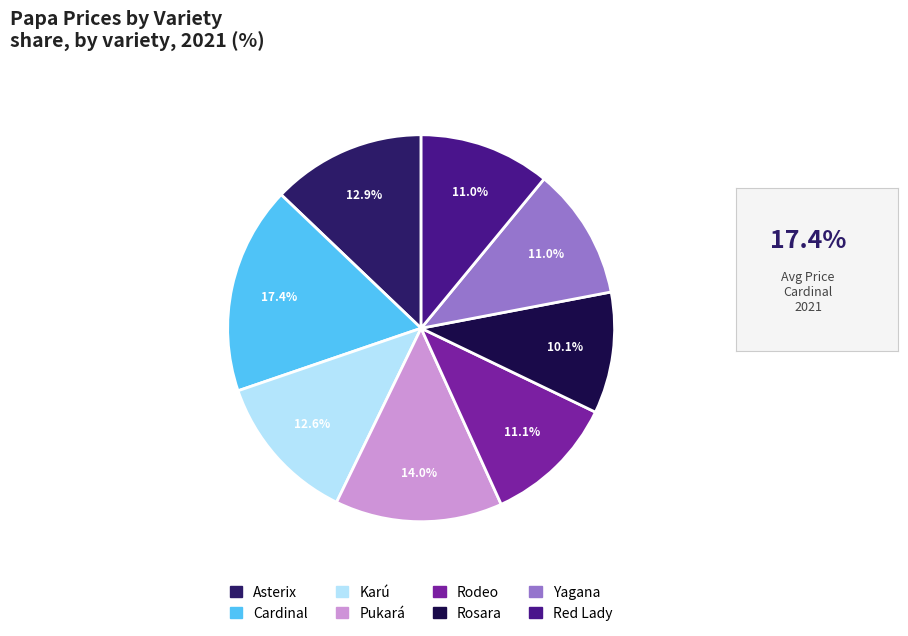

To the nearest percent, what is the difference between the largest and smallest slice percentages?

7%